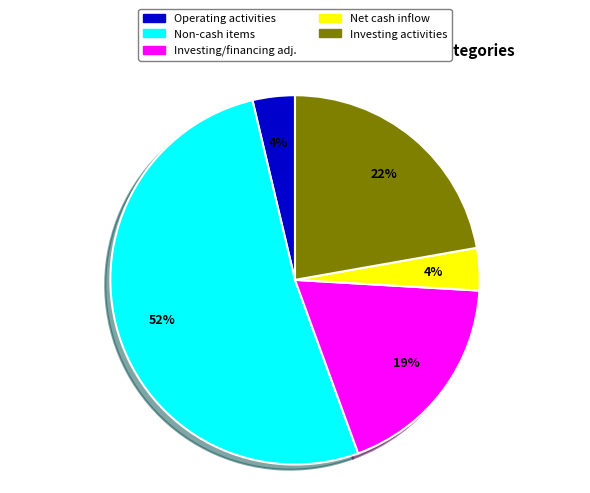

To the nearest percent, what portion does Operating activities represent?

4%